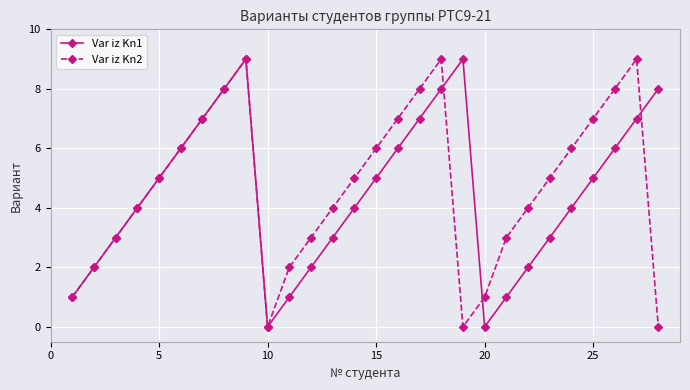

What is the maximum value shown in the chart?

9